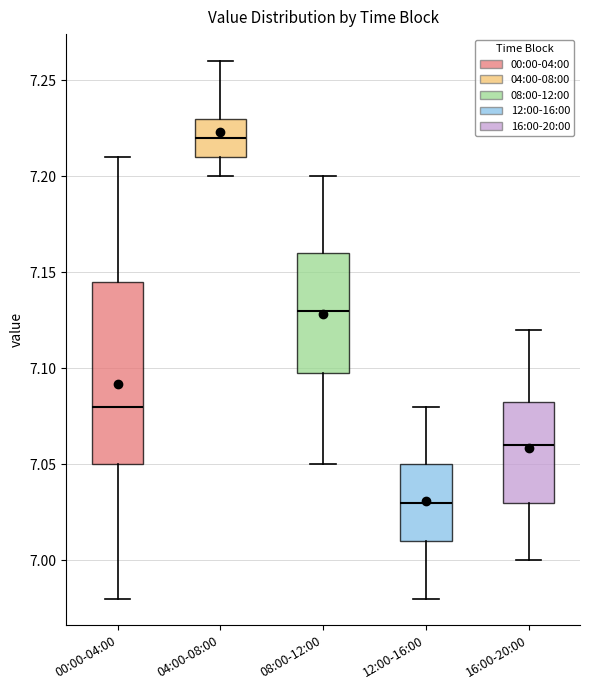

Reading left to right, transcribe this box plot: for each box, give where its median line is, the range the box spans, and where its two whiskers end, as read against the y-axis. The values are not printed on the chart, so give them approximately, as read against the axis.

00:00-04:00: median 7.080, box 7.050 to 7.145, whiskers 6.980 to 7.210
04:00-08:00: median 7.220, box 7.210 to 7.230, whiskers 7.200 to 7.260
08:00-12:00: median 7.130, box 7.100 to 7.160, whiskers 7.050 to 7.200
12:00-16:00: median 7.030, box 7.010 to 7.050, whiskers 6.980 to 7.080
16:00-20:00: median 7.060, box 7.030 to 7.085, whiskers 7.000 to 7.120